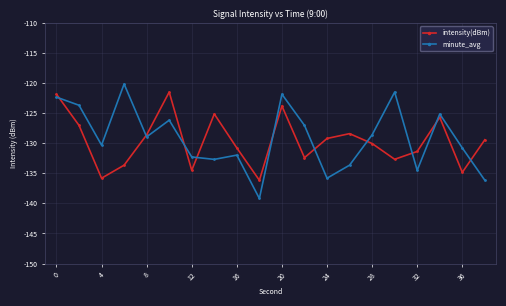

What is the maximum value for intensity(dBm)?

-121.5